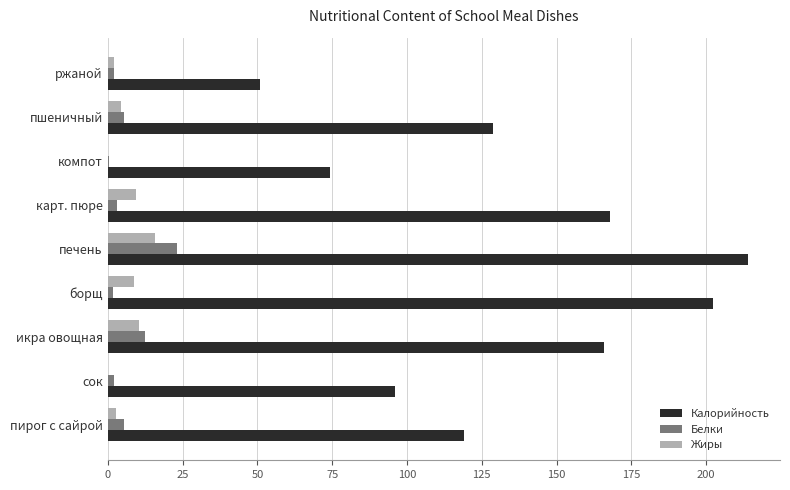

Which series changed the most between сок and пшеничный?

Калорийность